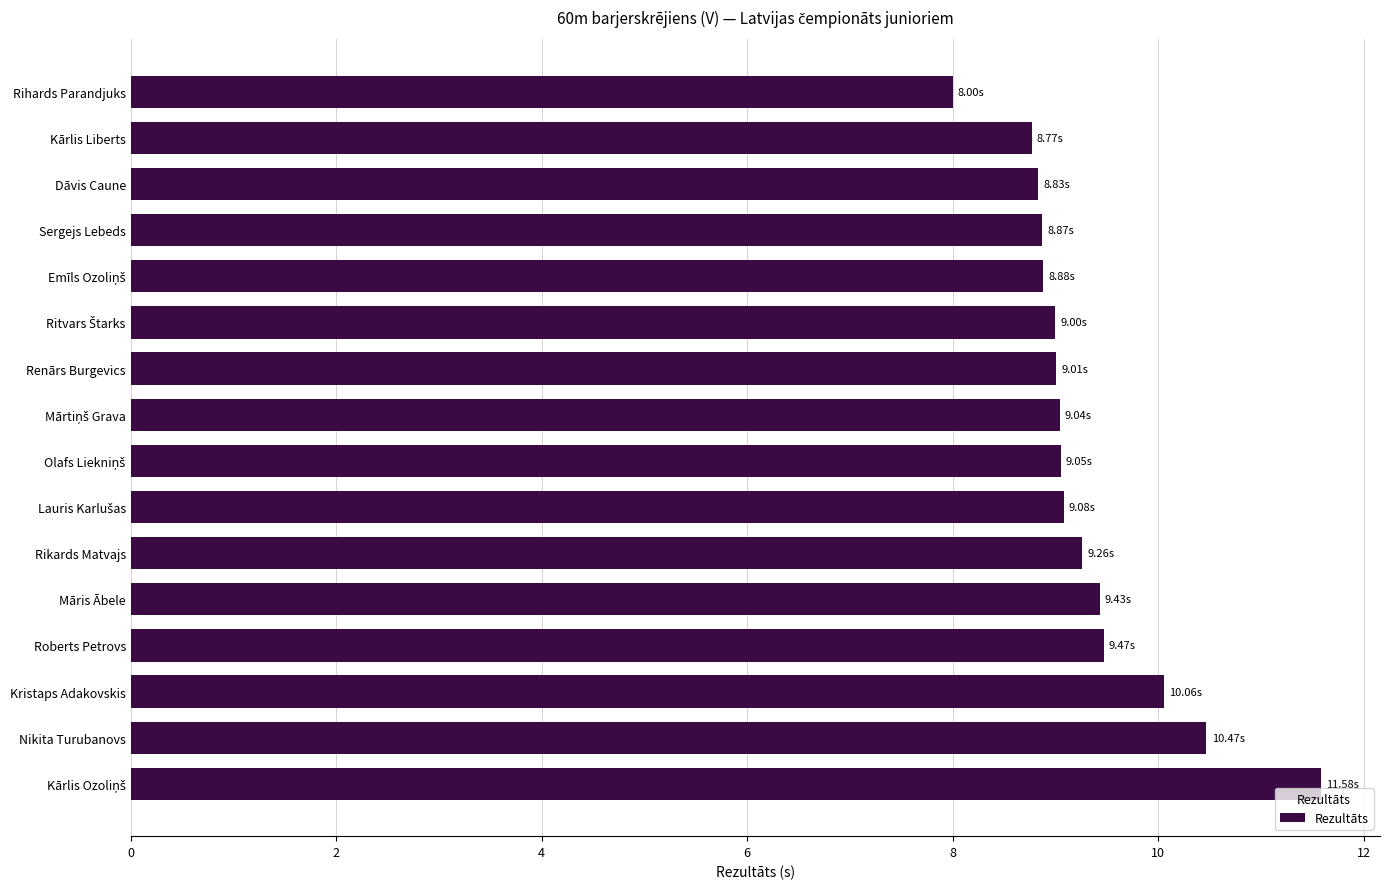

What is the label of the 12th bar from the top?

Māris Ābele